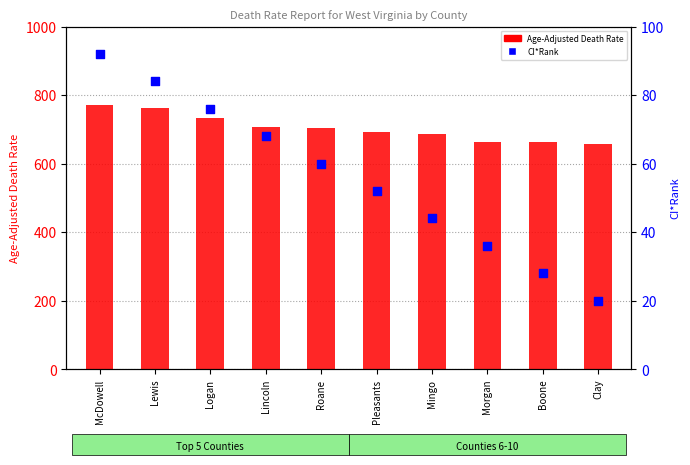

At which category is the sum across all series the highest?

McDowell